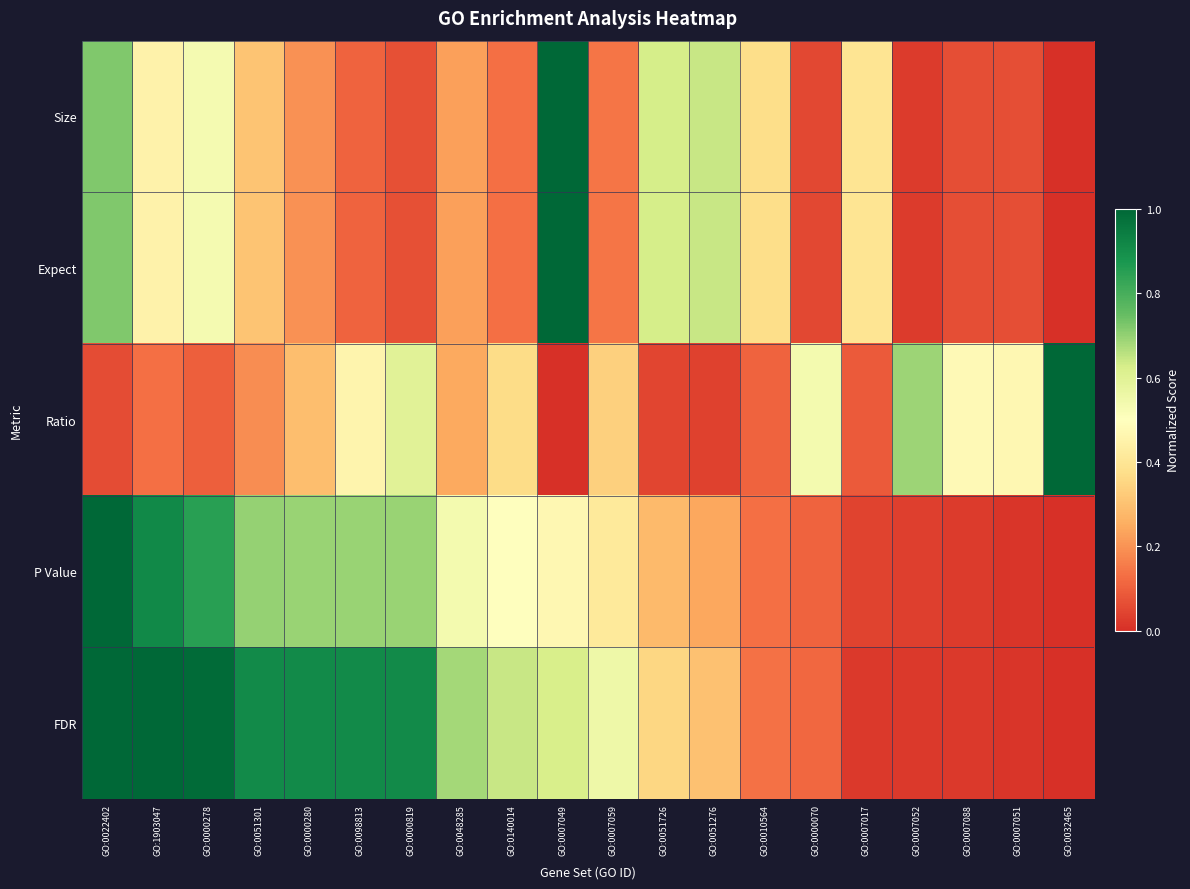

Which category has the highest value across all series?

GO:0007049